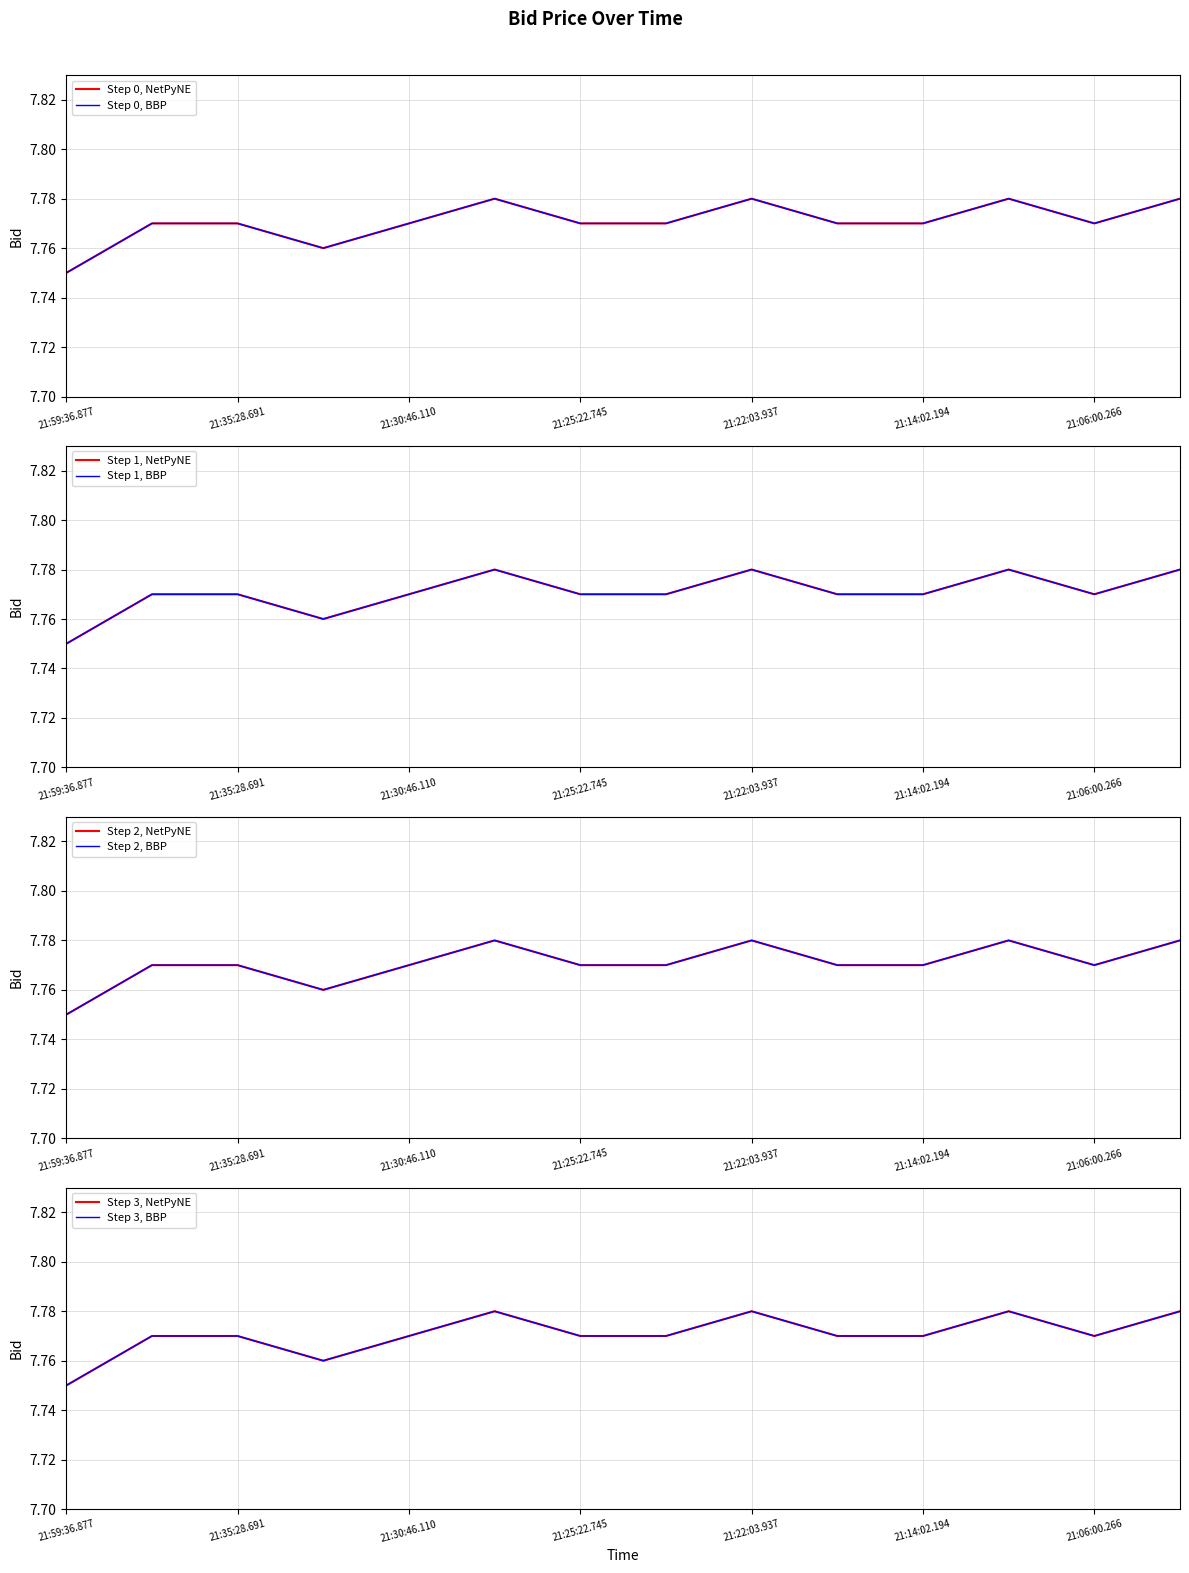

List the labels in order of value, smallest first.

21:59:36.877, 21:33:56.340, 21:37:34.077, 21:35:28.691, 21:30:46.110, 21:25:22.745, 21:24:32.686, 21:18:08.788, 21:14:02.194, 21:06:00.266, 21:29:43.691, 21:22:03.937, 21:13:16.546, 21:04:04.827